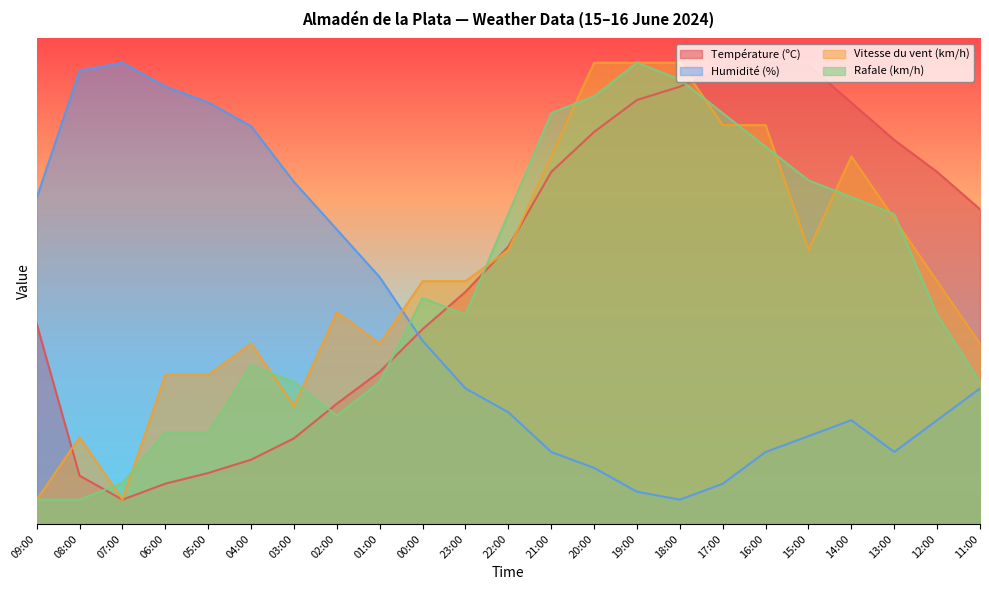

True or false: Température (ºC) has a value of 72.5 at 12:00.

True